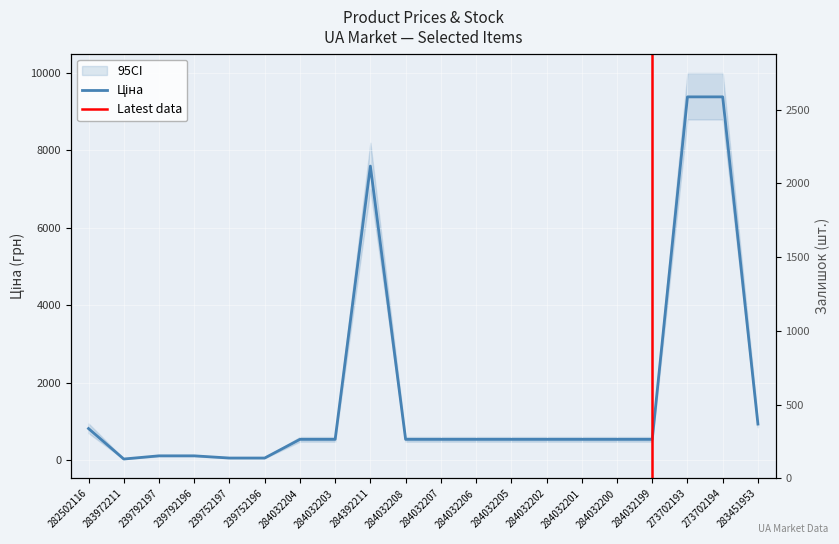

Where do Залишок and Ціна first cross each other?

282502116 and 283972211